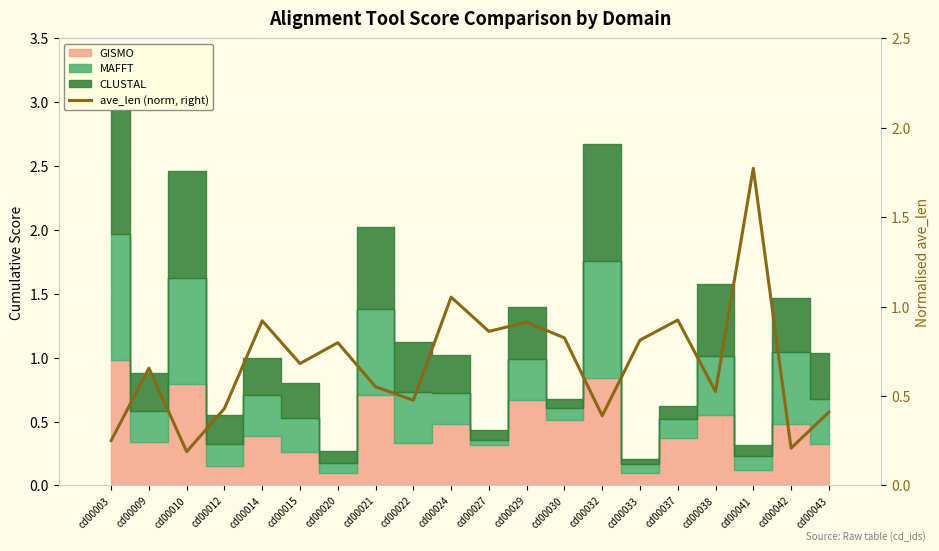

Does the chart contain any negative values?

No